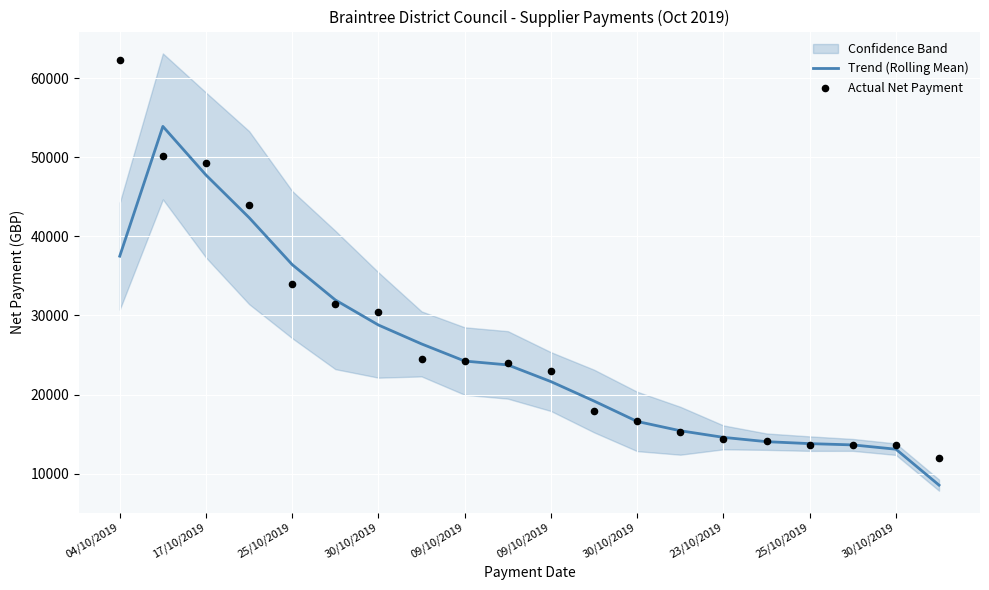

Which series has the largest total across all categories?

Actual Net Payment